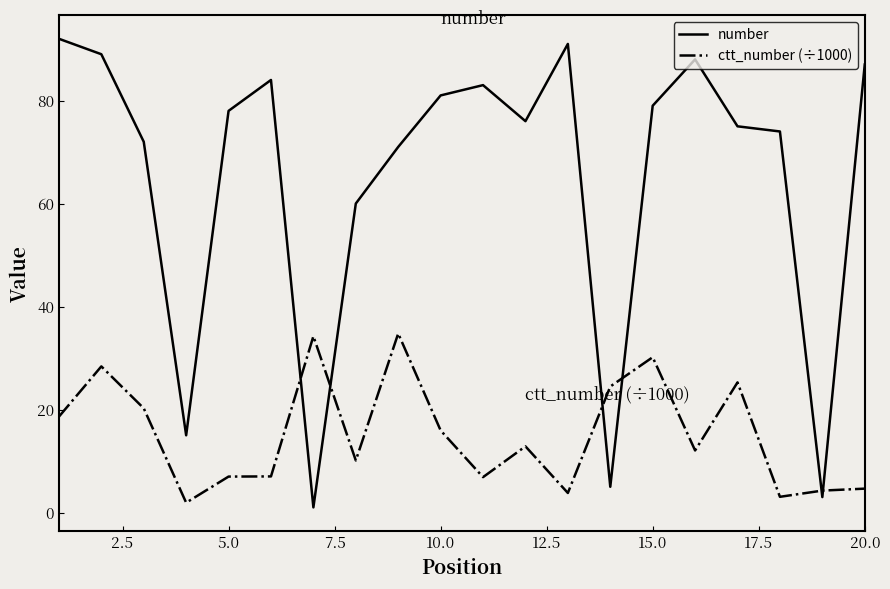

Which series has the largest total across all categories?

number